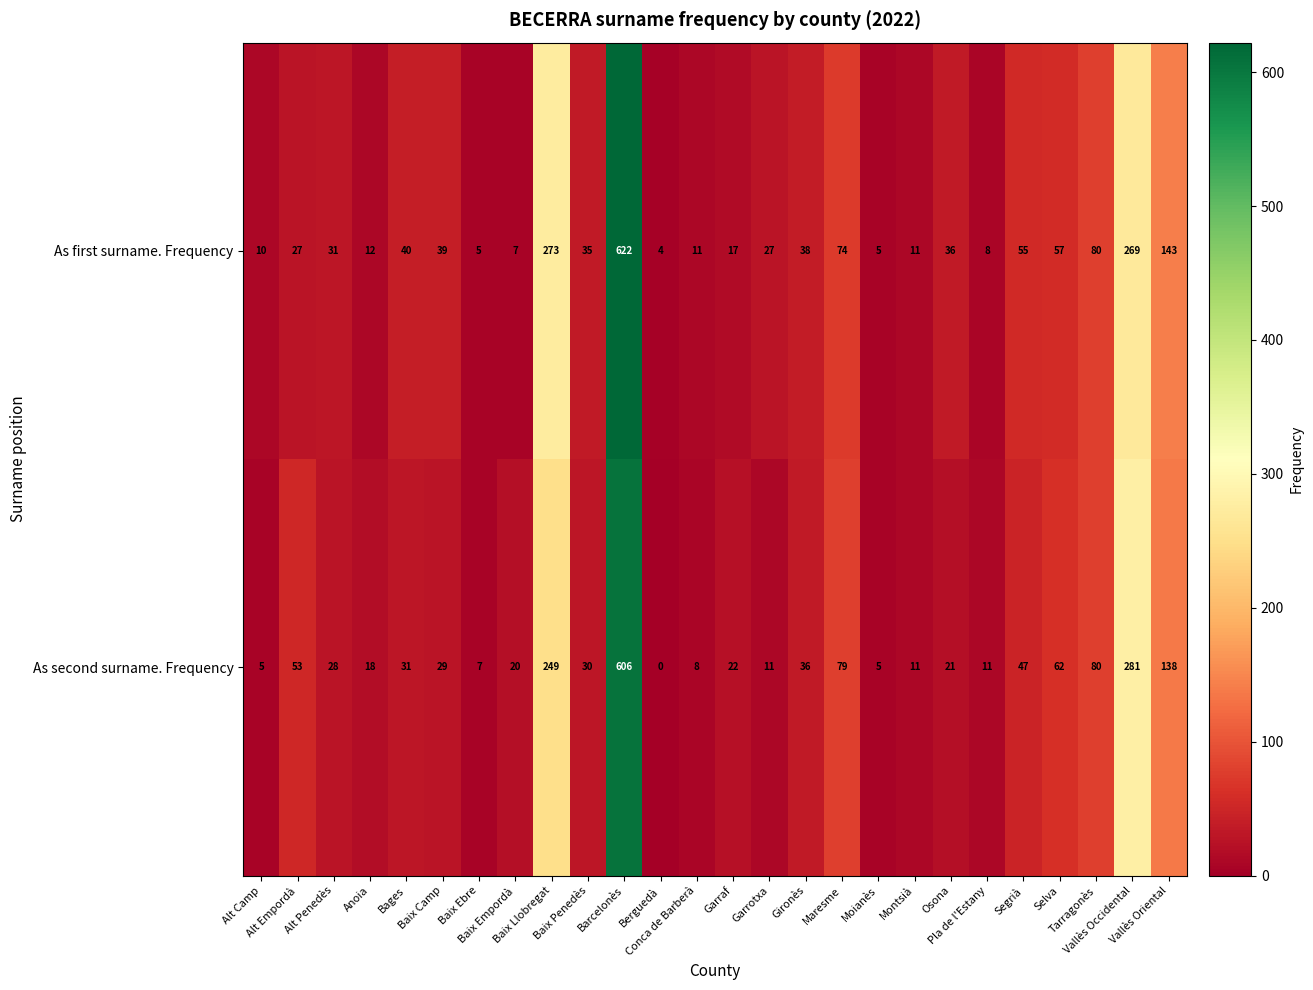

List the series in order of their peak value, highest first.

As first surname. Frequency, As second surname. Frequency